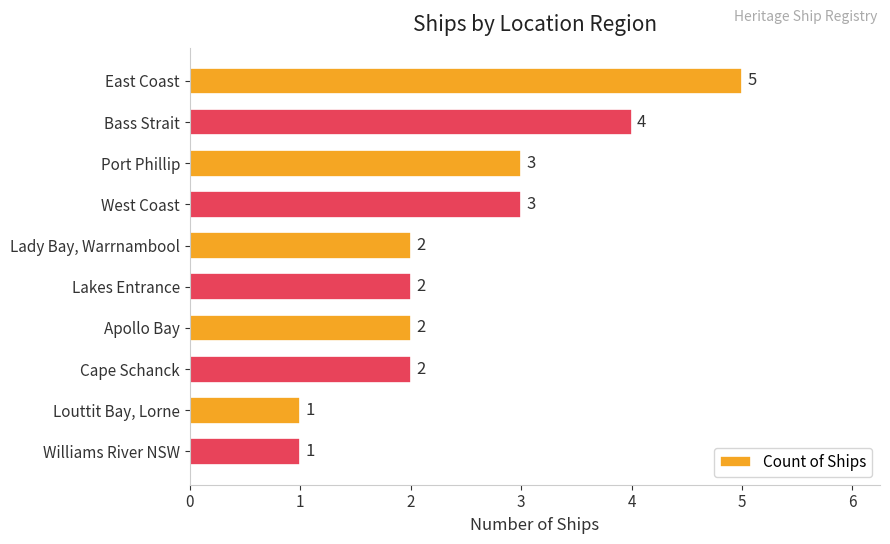

Count the values in the range 2 to 3.

6